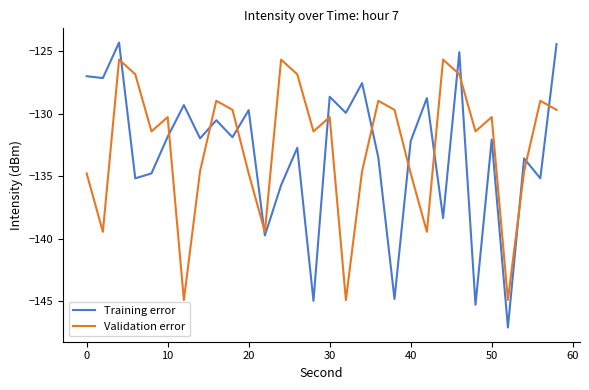

What is the difference between the second highest and second lowest values in the Training error series?

20.8